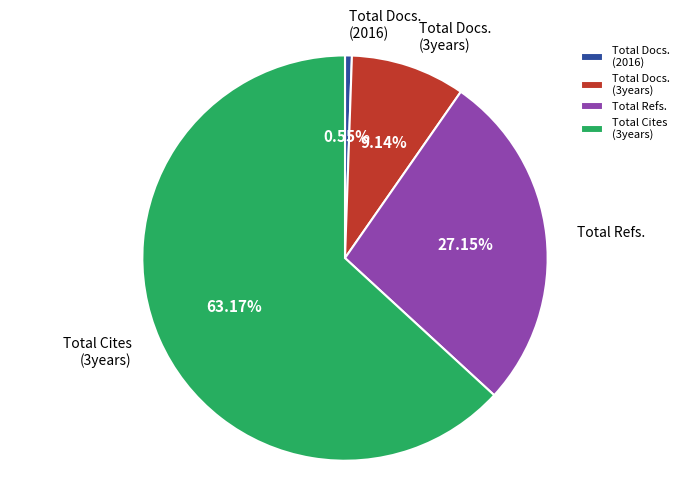

Do Total Cites (3years) and Total Docs. (3years) together represent more than half of the pie?

Yes